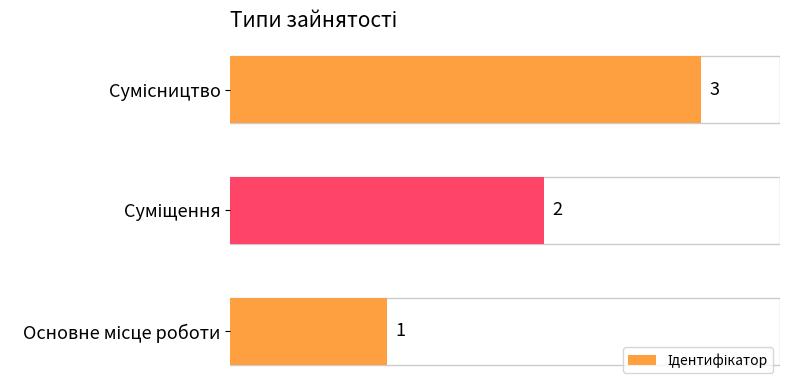

Count the values in the range 1 to 3.

3